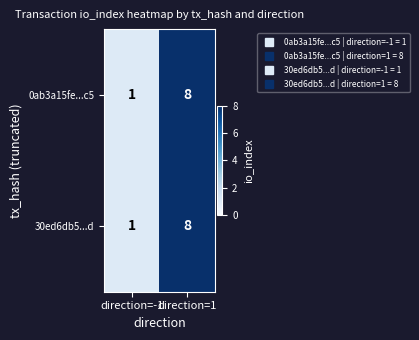

Reading left to right, what are all the values shown in this chart?

0ab3a15fe...c5: direction=-1=1	direction=1=8
30ed6db5...d: direction=-1=1	direction=1=8